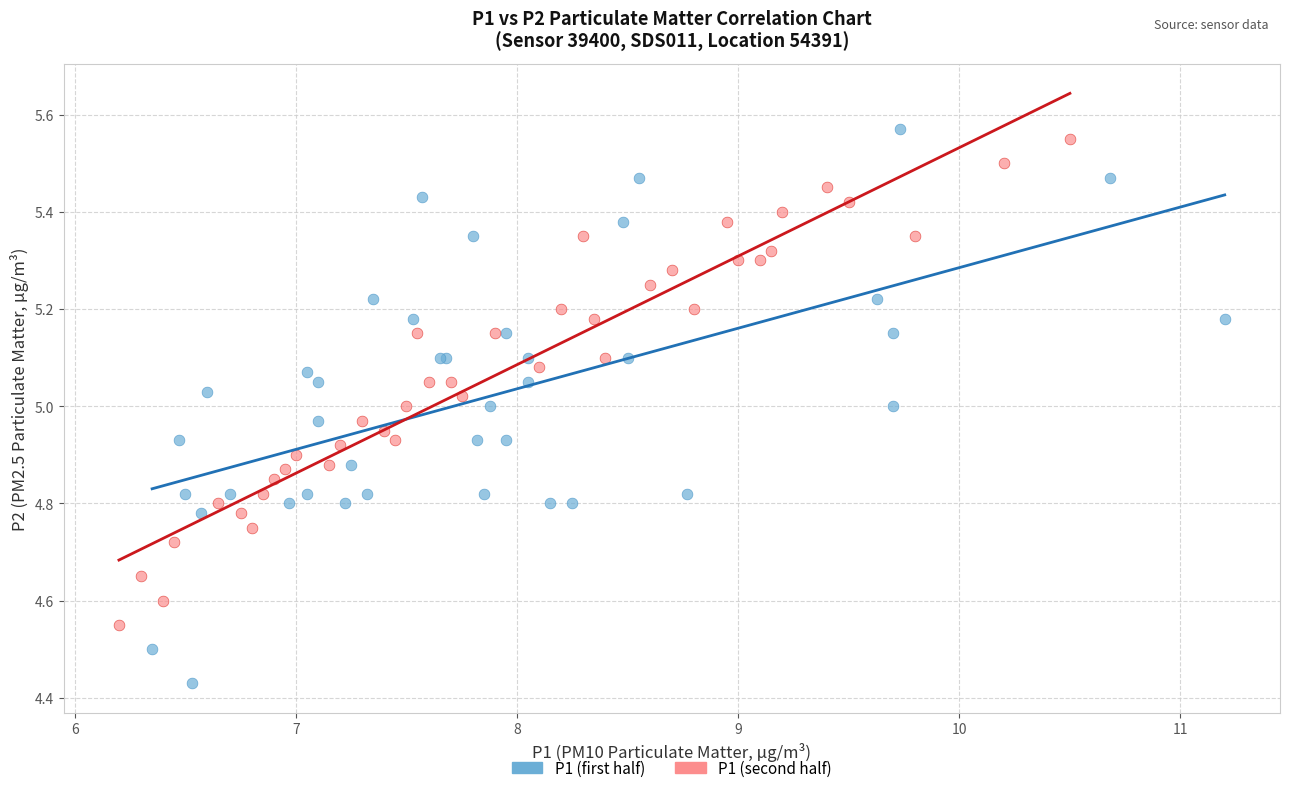

Which series has the widest spread of Y values?

P1 (first half)